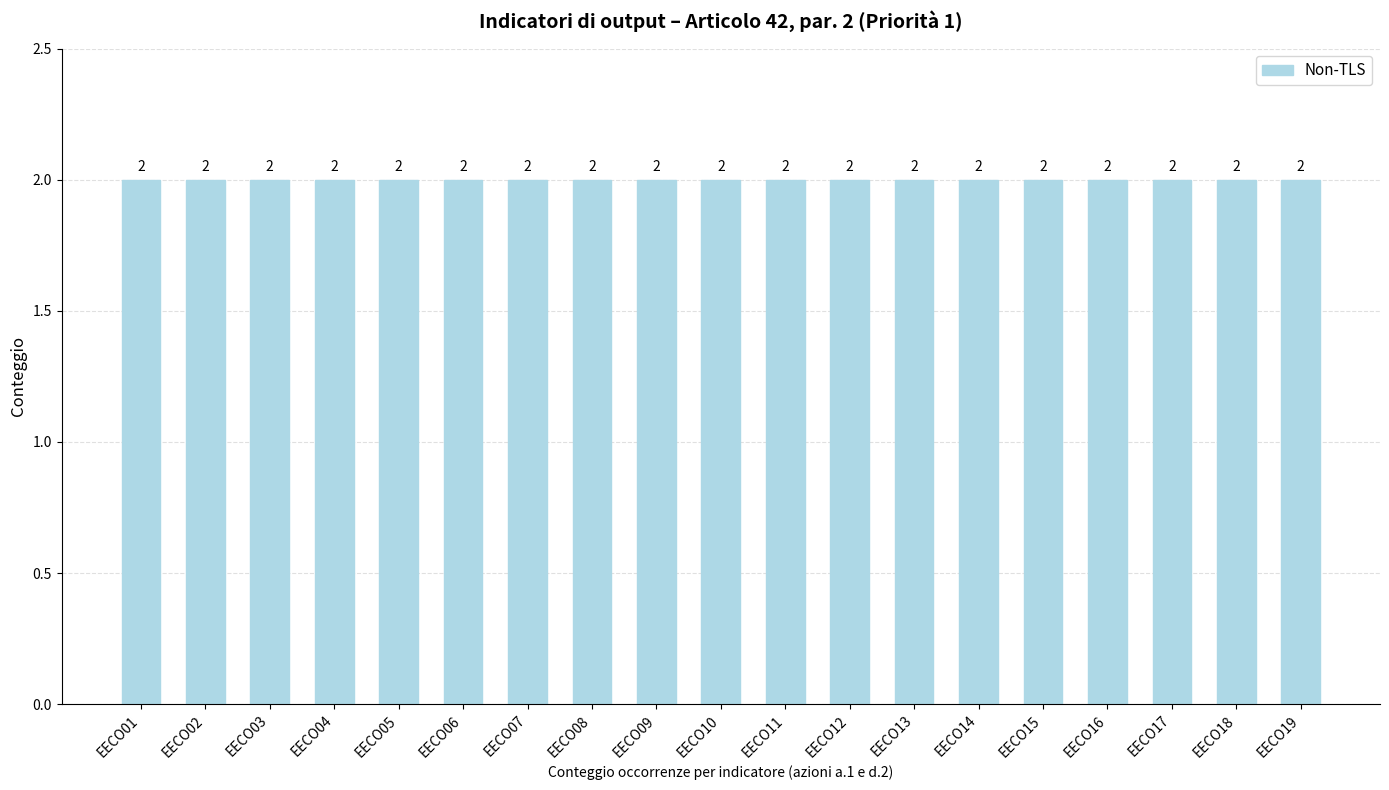

How many bars are there in total?

19